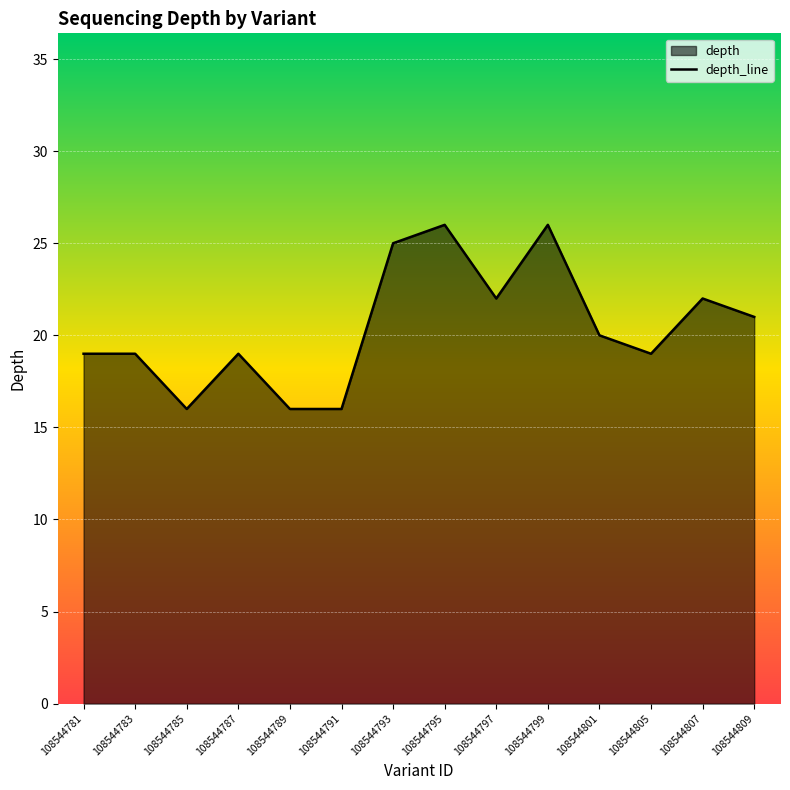

What is the change in value from 108544791 to 108544793?

+9